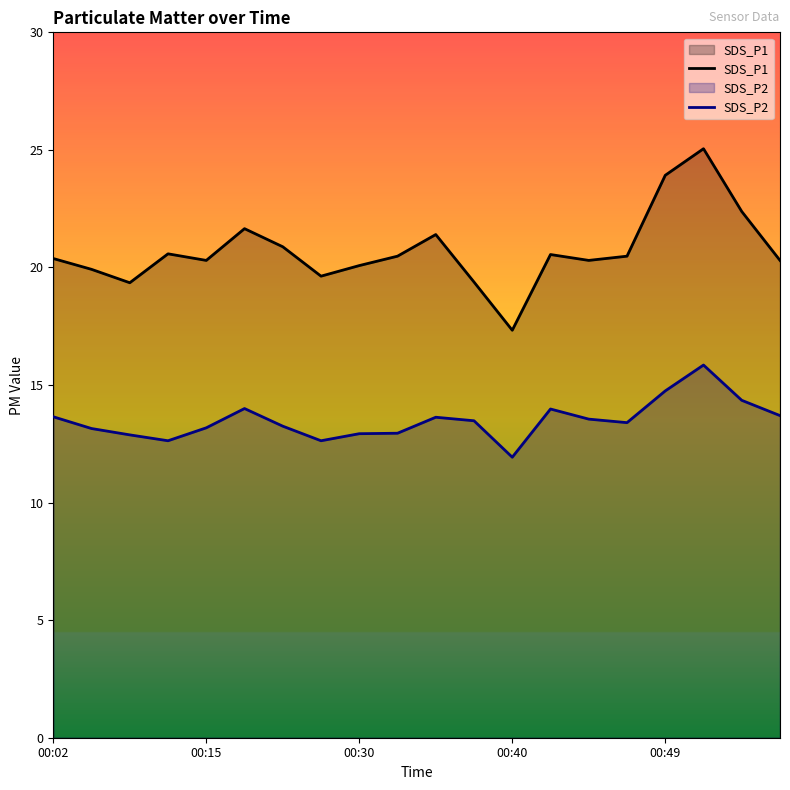

In SDS_P2, how many points are lower than both neighbors (excluding endpoints)?

4